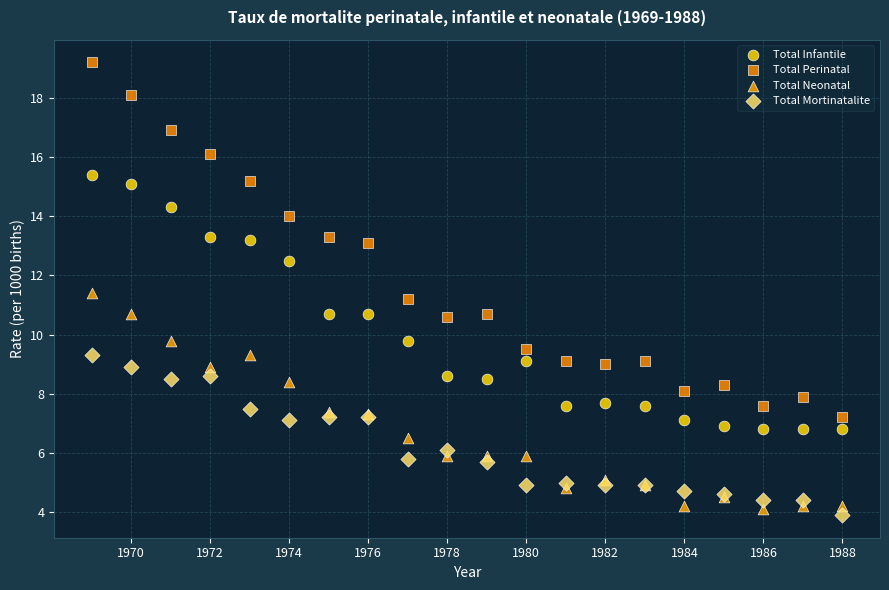

What are all the series names shown in the legend?

Total Infantile, Total Perinatal, Total Neonatal, Total Mortinatalite